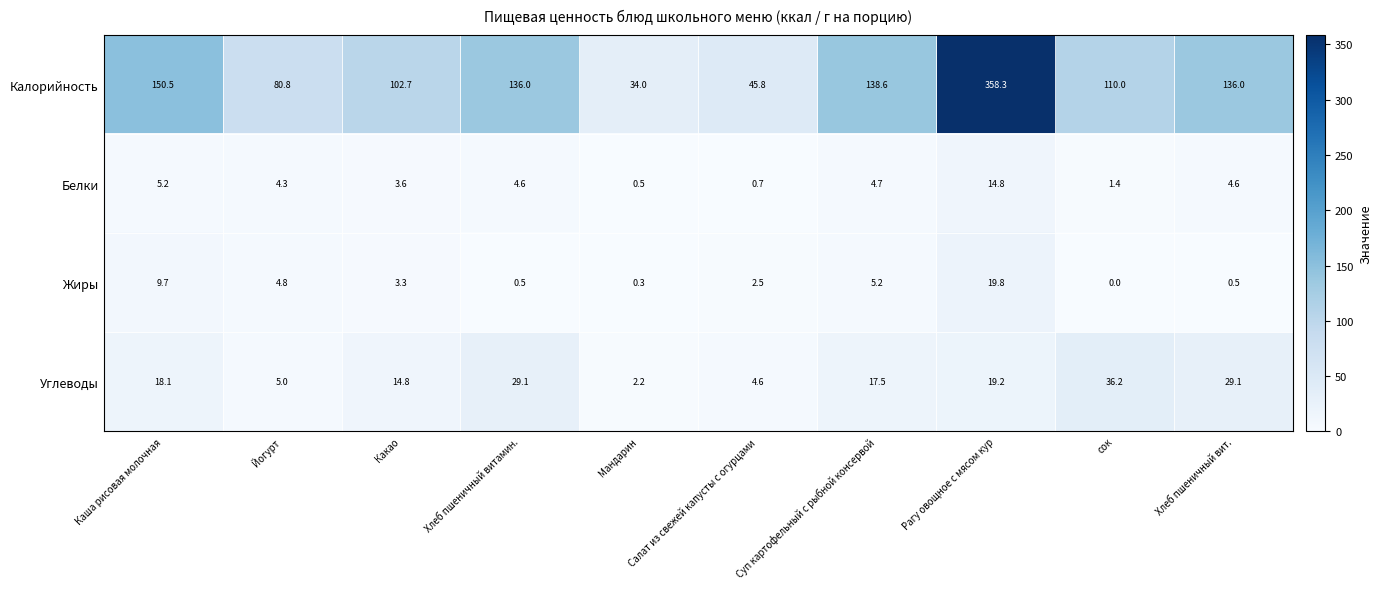

What is the sum of the Углеводы values at Хлеб пшеничный витамин. and Хлеб пшеничный вит.?

58.2